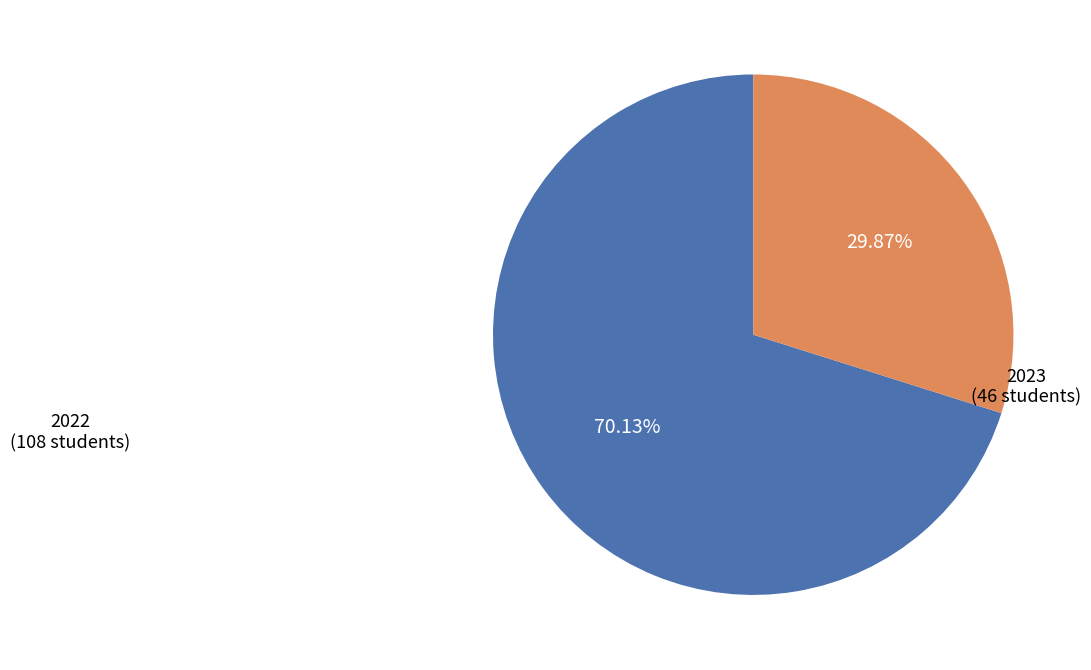

Which slice is the smallest?

2023